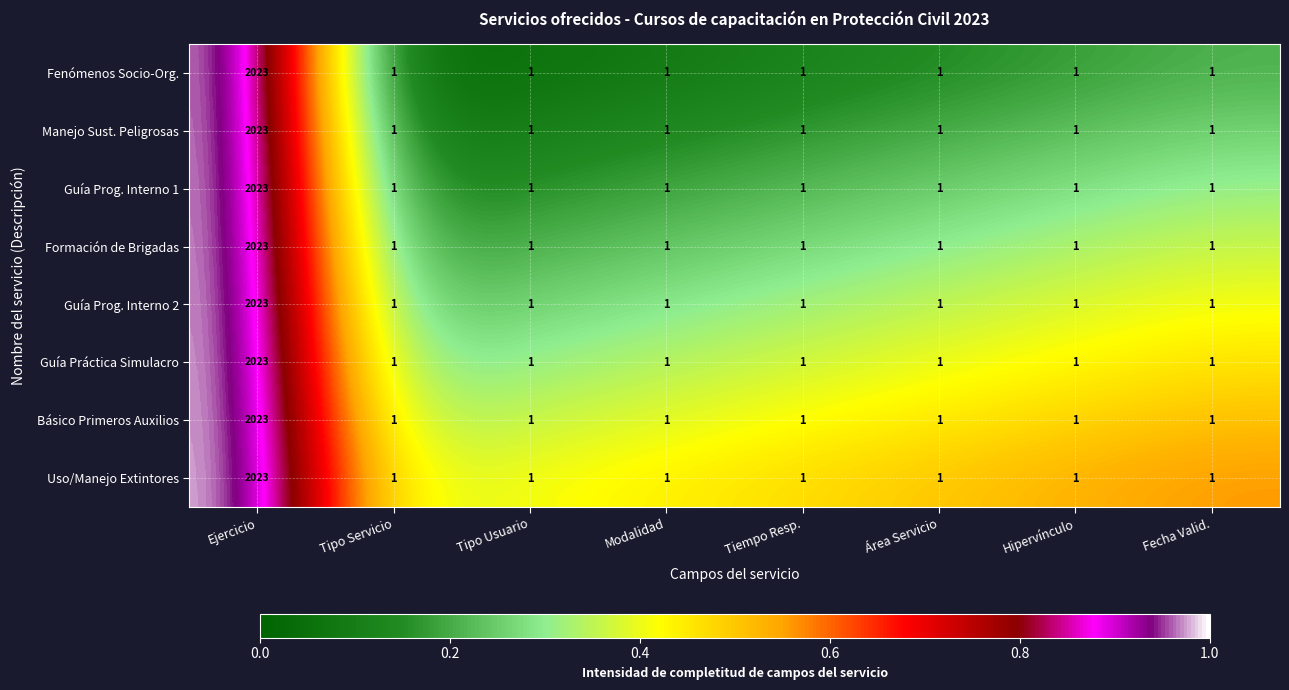

At which category does the chart reach its peak across all series?

Ejercicio